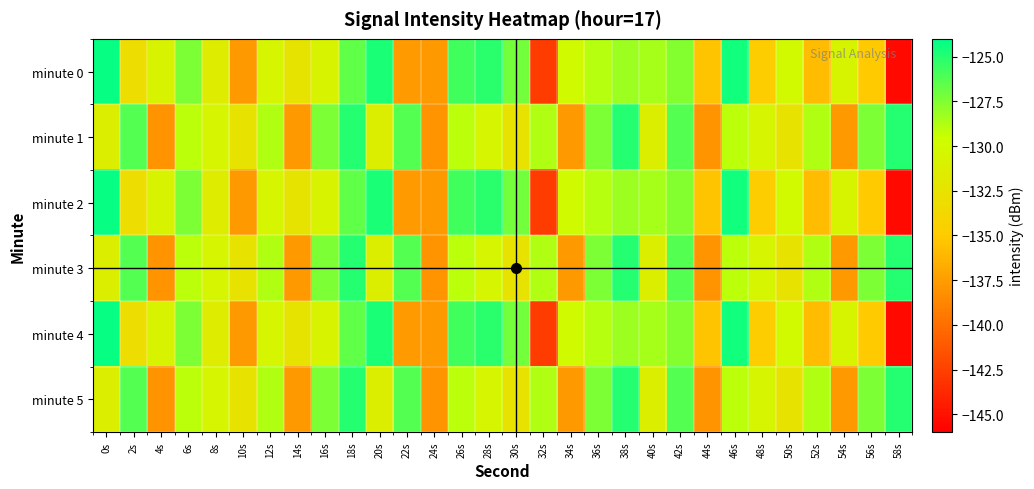

How many distinct data groups are displayed?

6